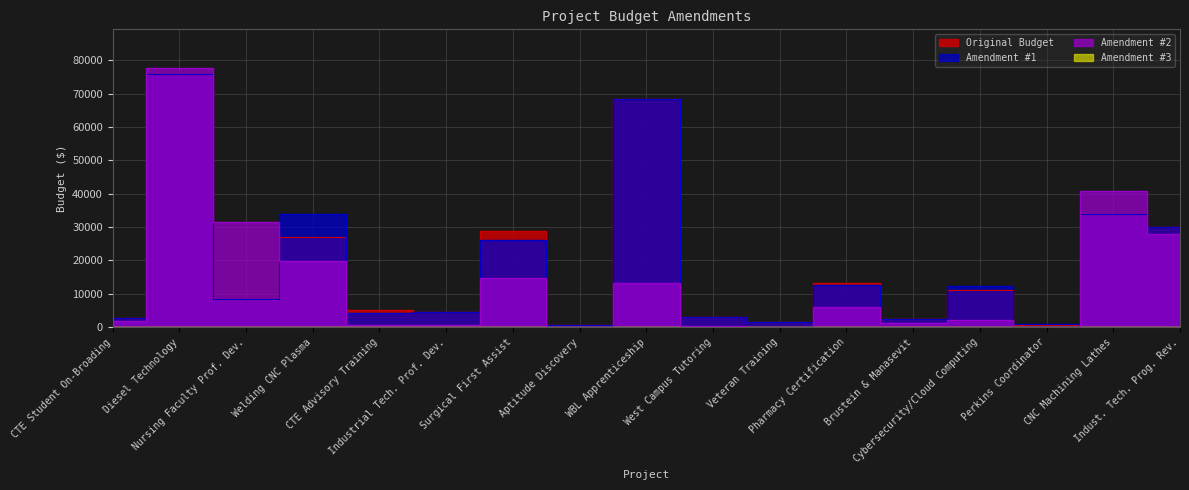

Reading left to right, what are all the values shown in this chart?

Original Budget: 2825.0	76000.0	8473.5	26884.0	5000.0	4443.0	28716.8	750.0	68226.6	2935.0	1500.0	13097.0	2595.0	11218.0	771.0	34000.0	30000.0
Amendment #1: 2825.0	76000.0	8474.0	33884.0	4250.0	4443.0	26101.0	750.0	68254.0	2935.0	1500.0	12688.0	2595.0	12223.0	806.0	34000.0	30000.0
Amendment #2: 1802.0	77600.0	31472.0	19959.0	594.0	607.0	14654.0	0.0	13163.0	253.0	0.0	6086.0	1170.0	2011.0	0.0	40757.0	28004.0